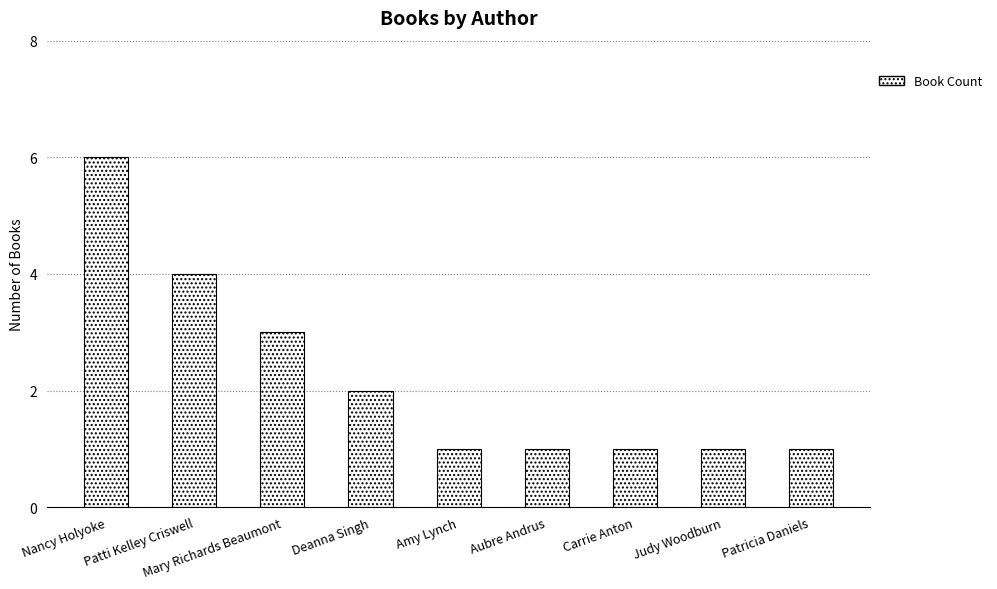

What is the sum of the values at Aubre Andrus and Nancy Holyoke?

7